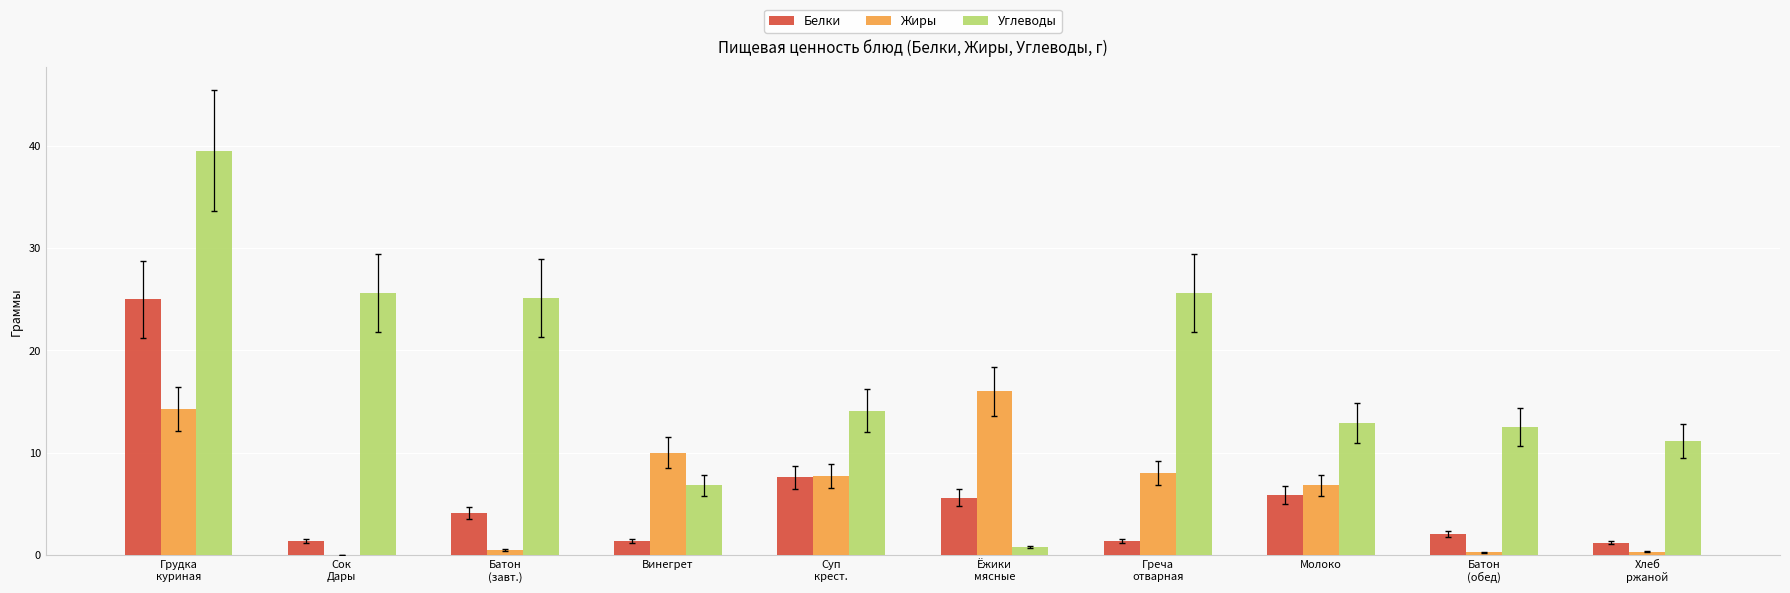

What is the average value of the Жиры series?

6.4